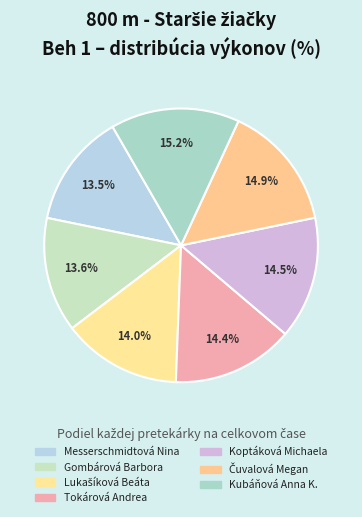

Count the number of slices in the pie.

7